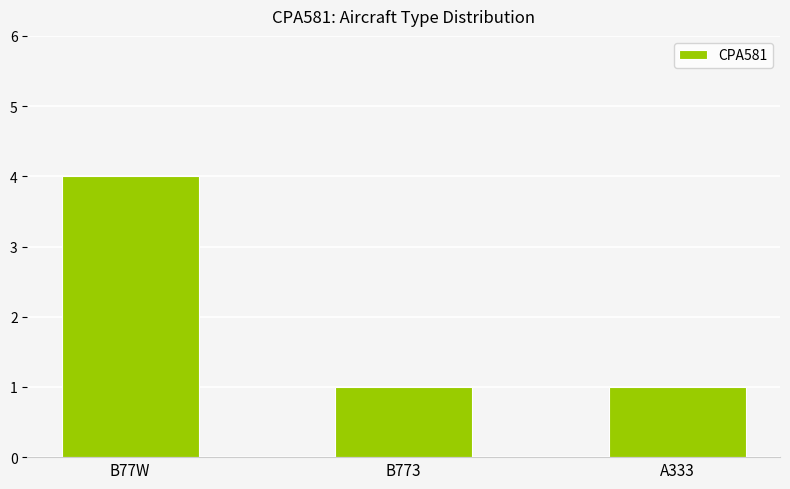

What is the value of the 3rd bar from the left?

1